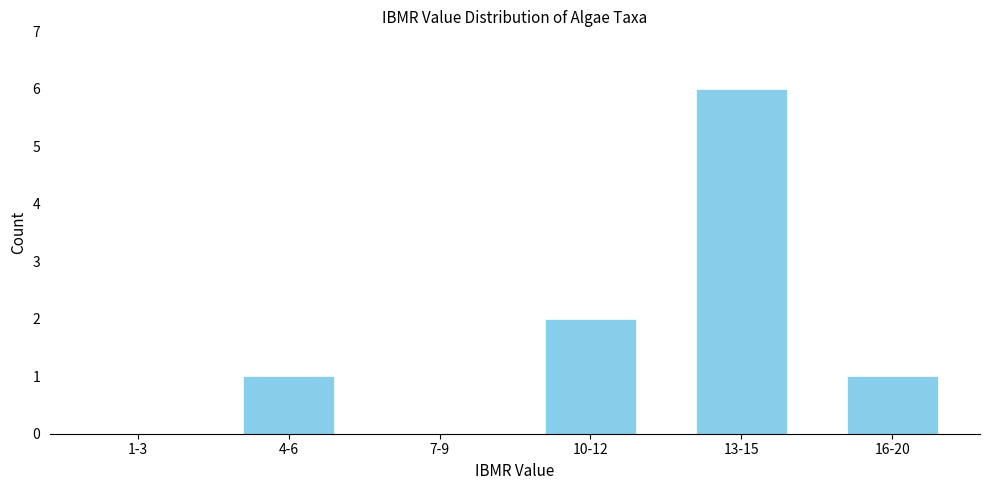

Reading left to right, extract all data points from this chart.

1-3=0	4-6=1	7-9=0	10-12=2	13-15=6	16-20=1